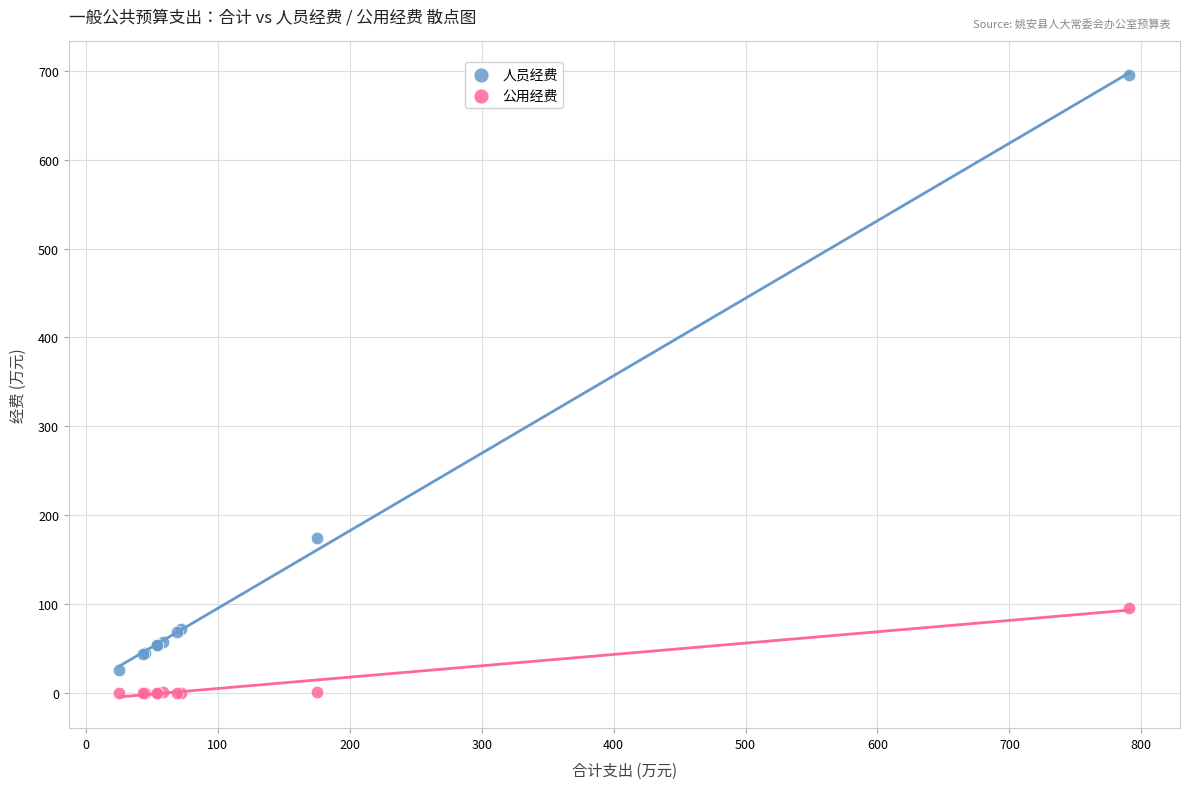

In the 人员经费 series, what Y value is closest to 360?

174.3